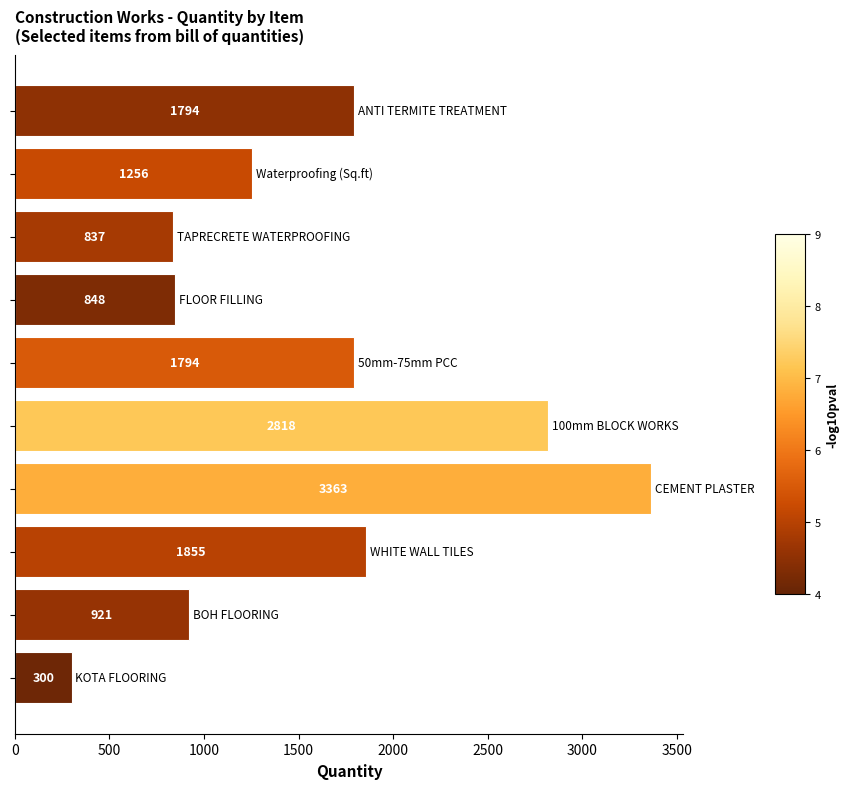

What is the difference between the maximum and minimum values?

3063.2